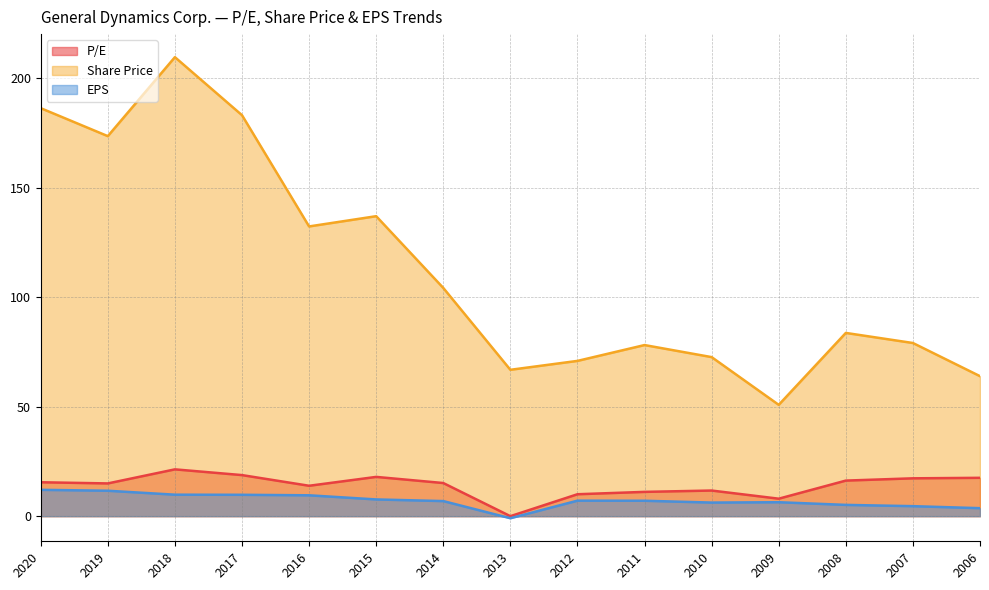

At which category is the sum across all series the highest?

2018